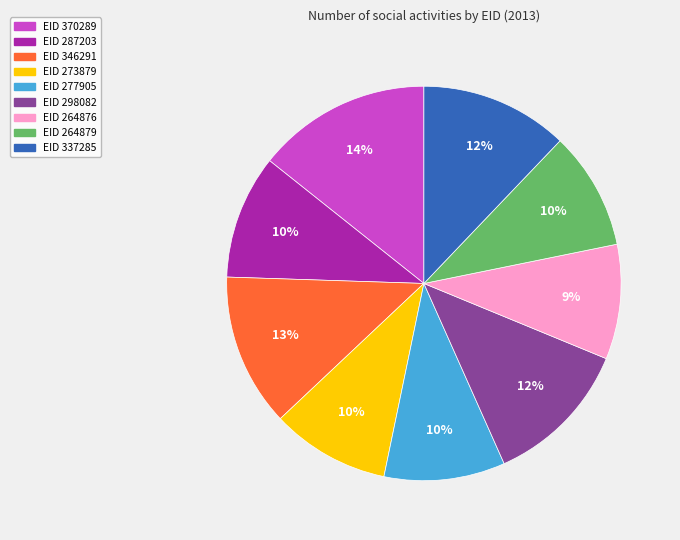

To the nearest percent, what portion does EID 264876 represent?

9%